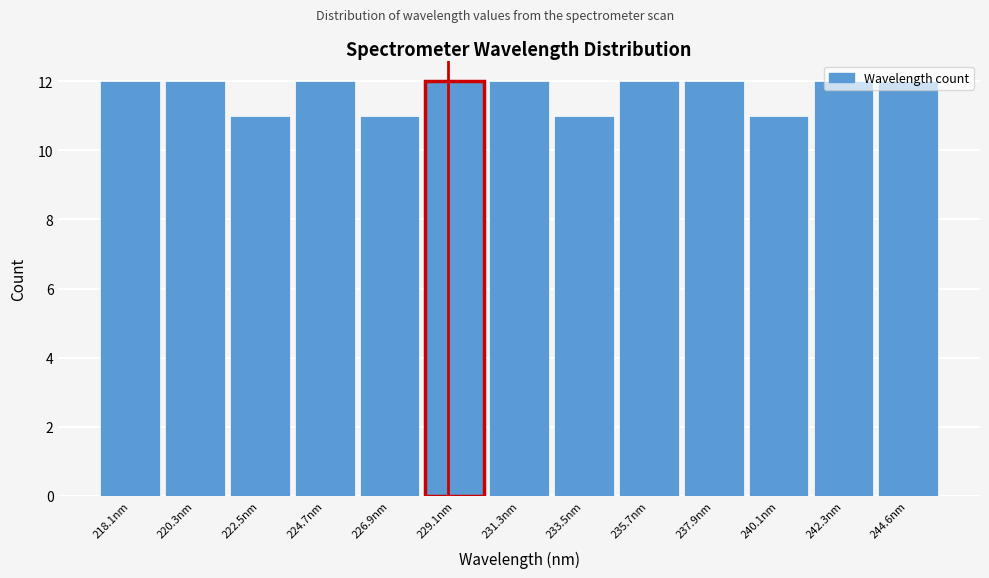

What is the label of the 10th bar from the right?

224.7nm